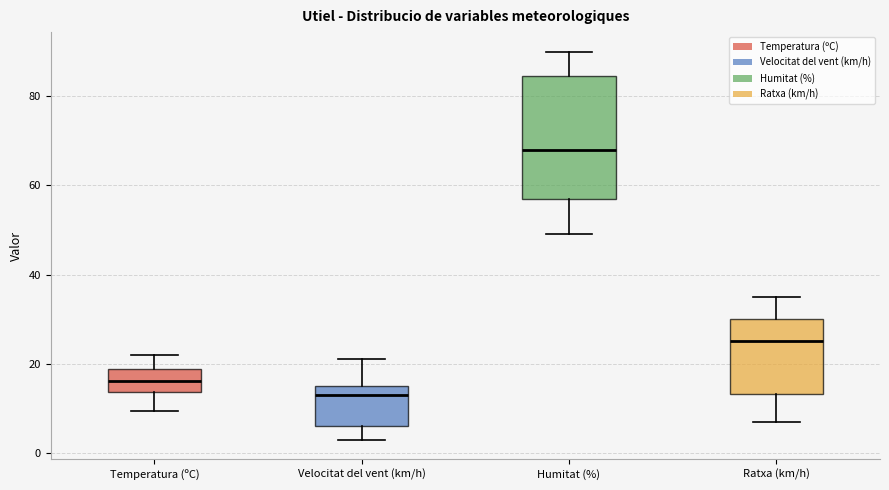

Which box's median line is the lowest?

Velocitat del vent (km/h)